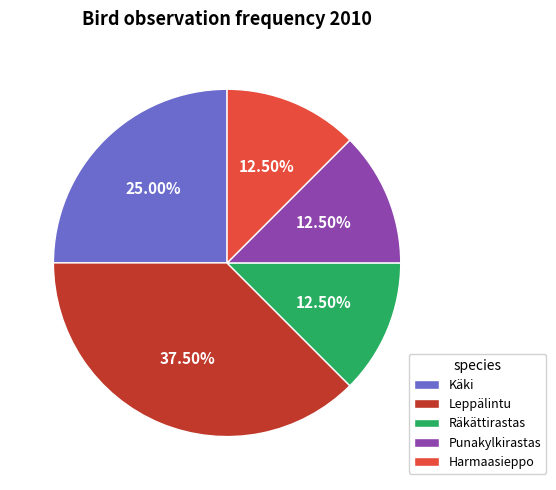

Approximately how many times larger is the value at Punakylkirastas compared to Räkättirastas?

1.0